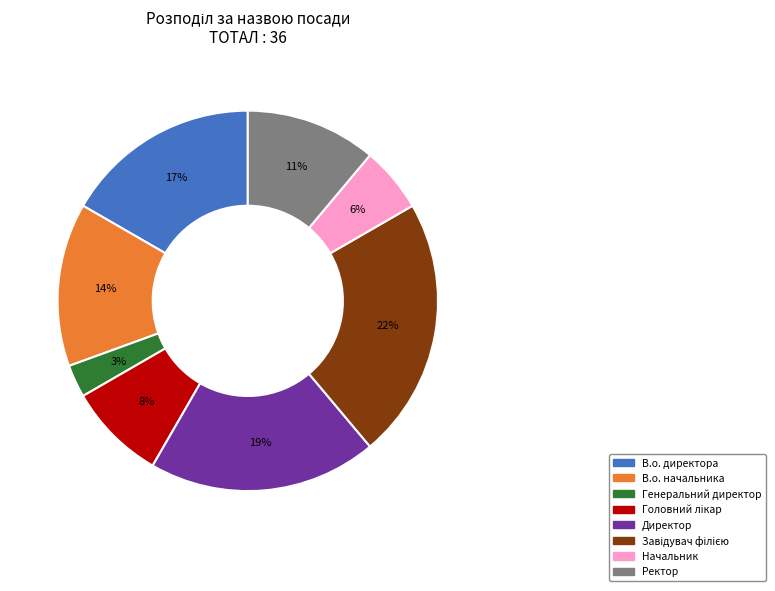

Do В.о. директора and Начальник together represent more than half of the pie?

No